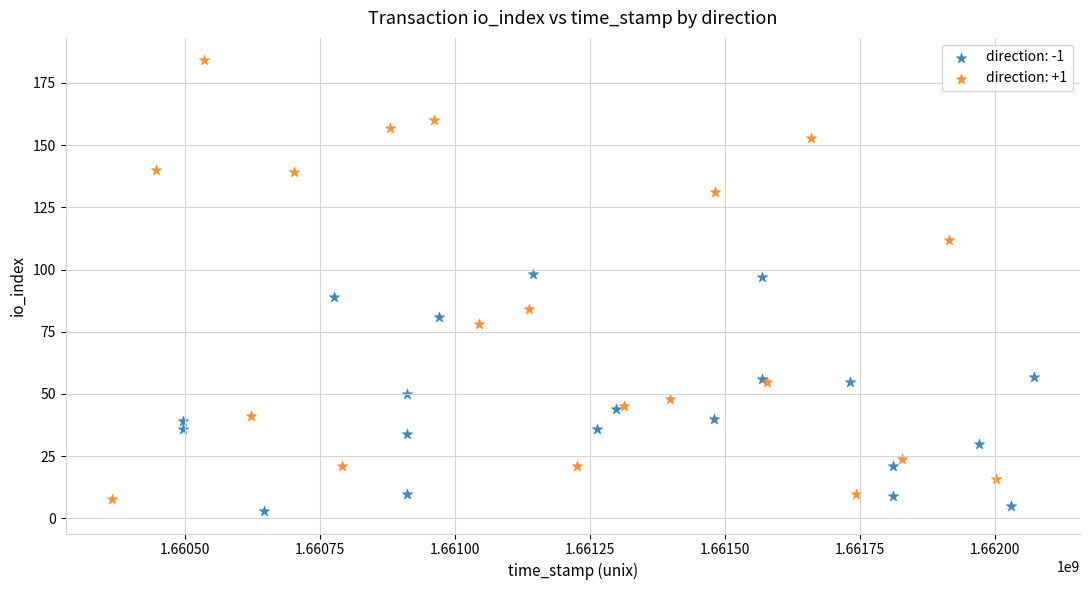

Which series reaches the maximum Y coordinate?

direction: +1